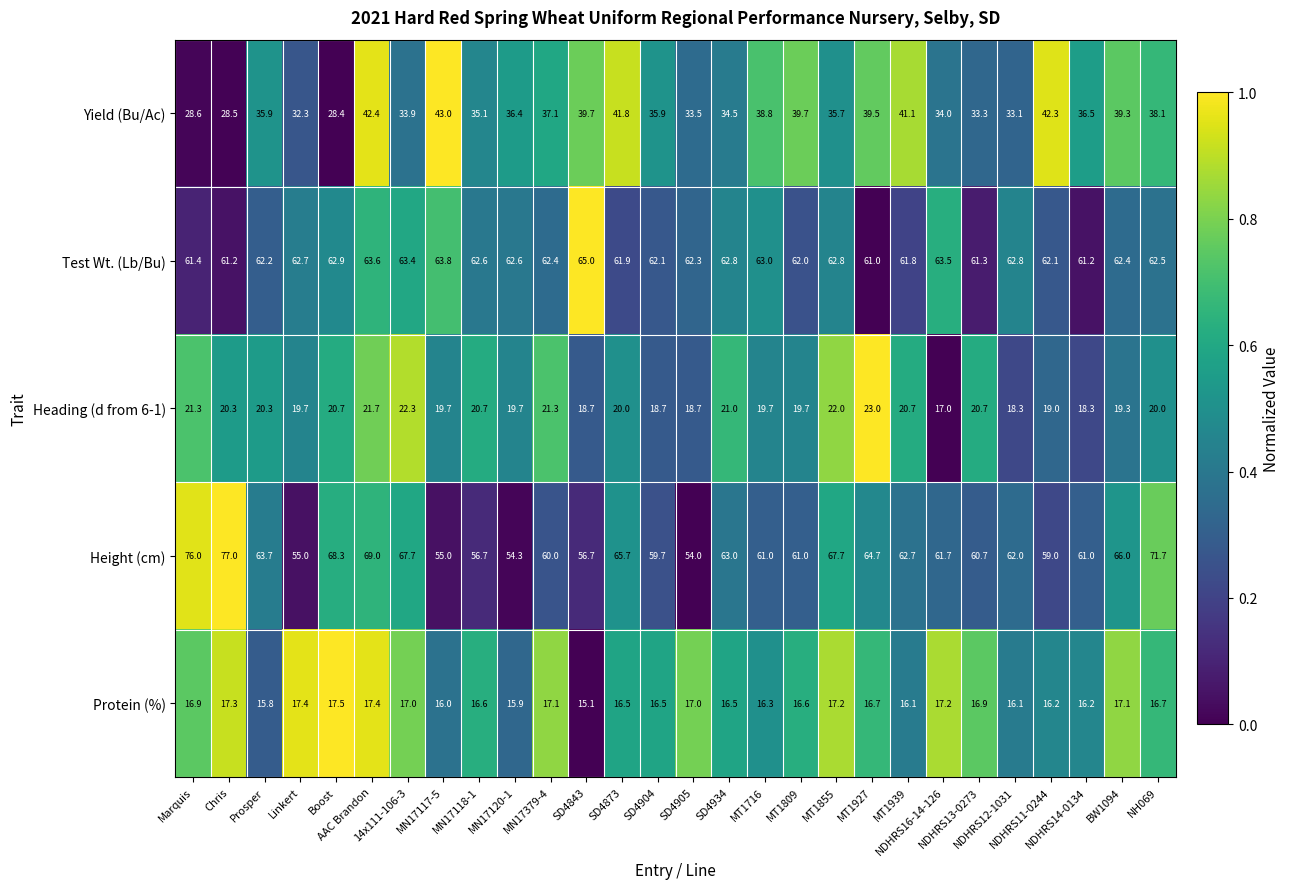

At which category is the sum across all series the highest?

AAC Brandon